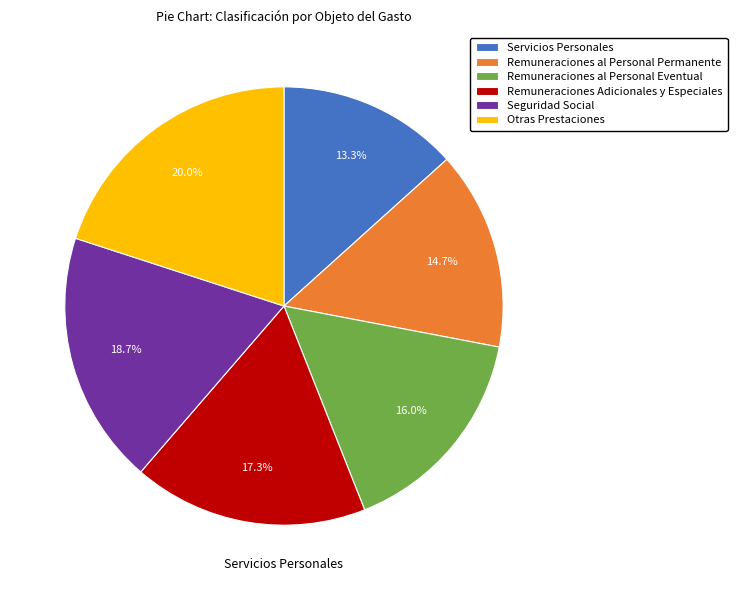

To the nearest percent, what is the average slice percentage?

17%